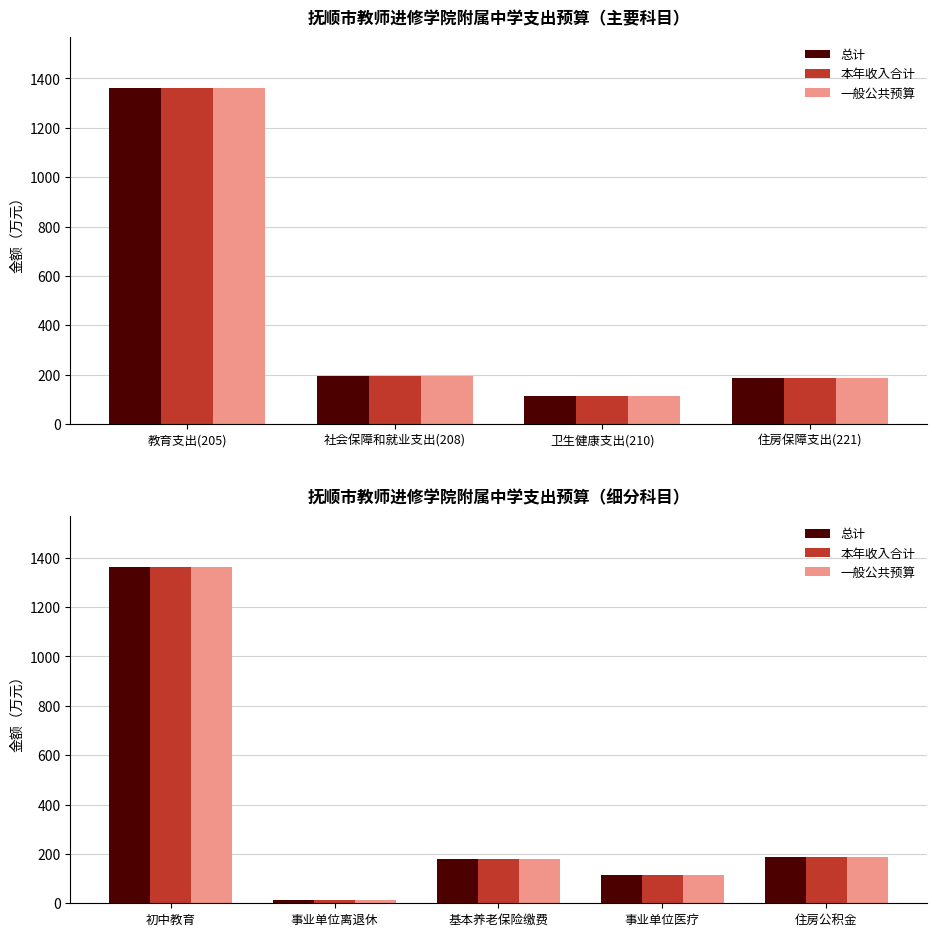

At which label does 总计 first exceed 179?

初中教育